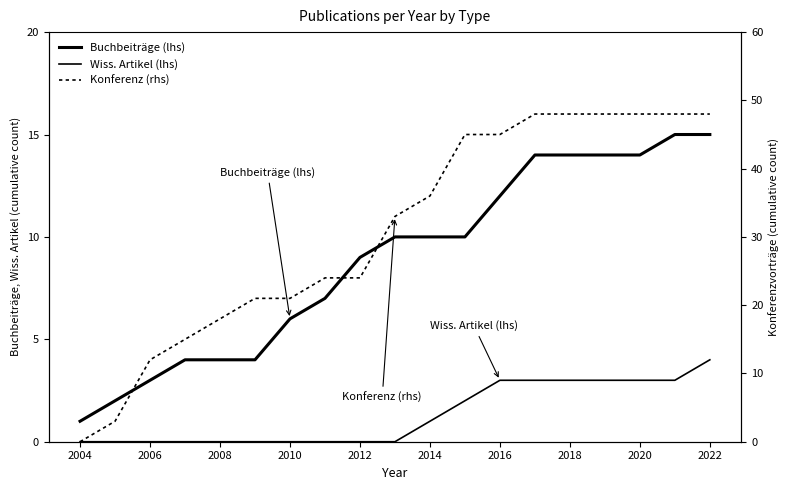

True or false: Buchbeiträge (lhs) and Wiss. Artikel (lhs) cross at least once.

False